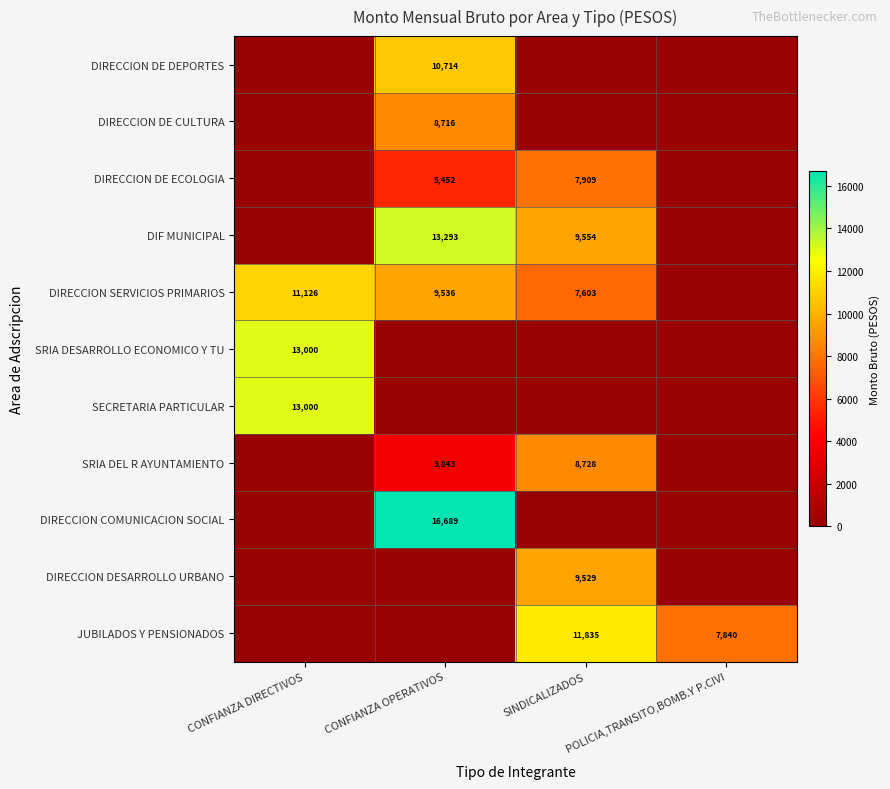

The DIF MUNICIPAL series shows 9554 at SINDICALIZADOS. True or false?

True